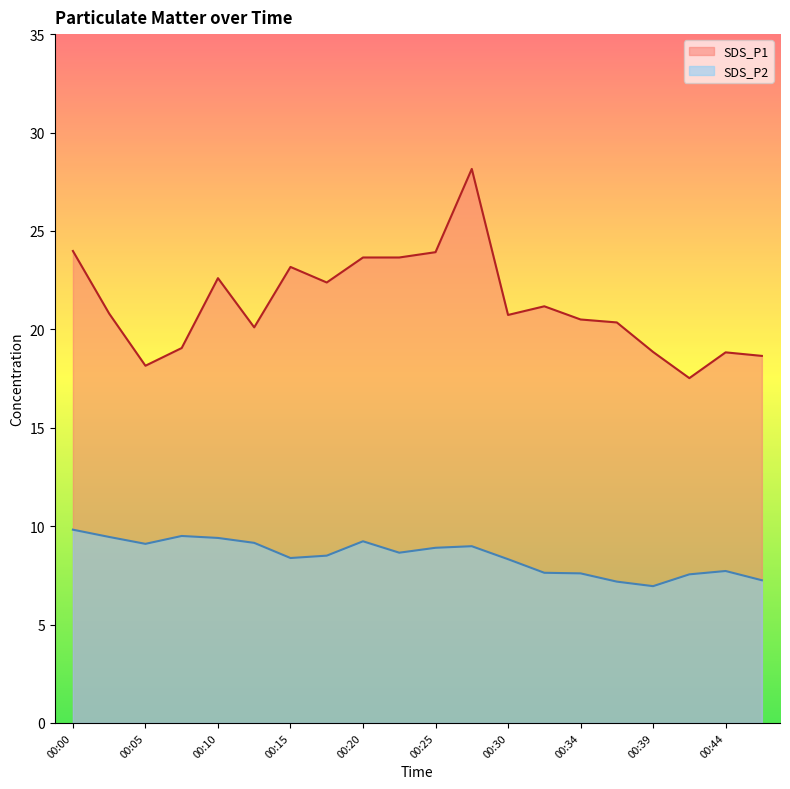

What is the highest value of the SDS_P1 series?

28.1